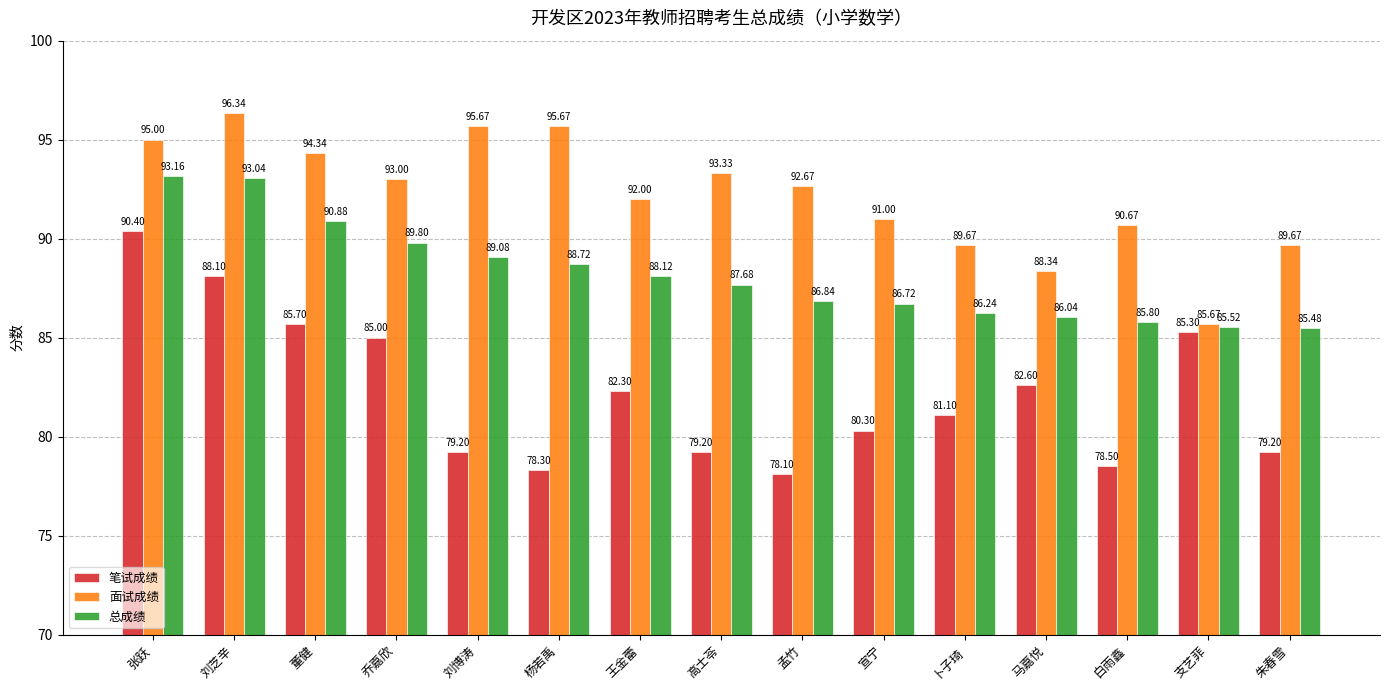

At 张跃, list the series in order from smallest to largest.

笔试成绩, 总成绩, 面试成绩